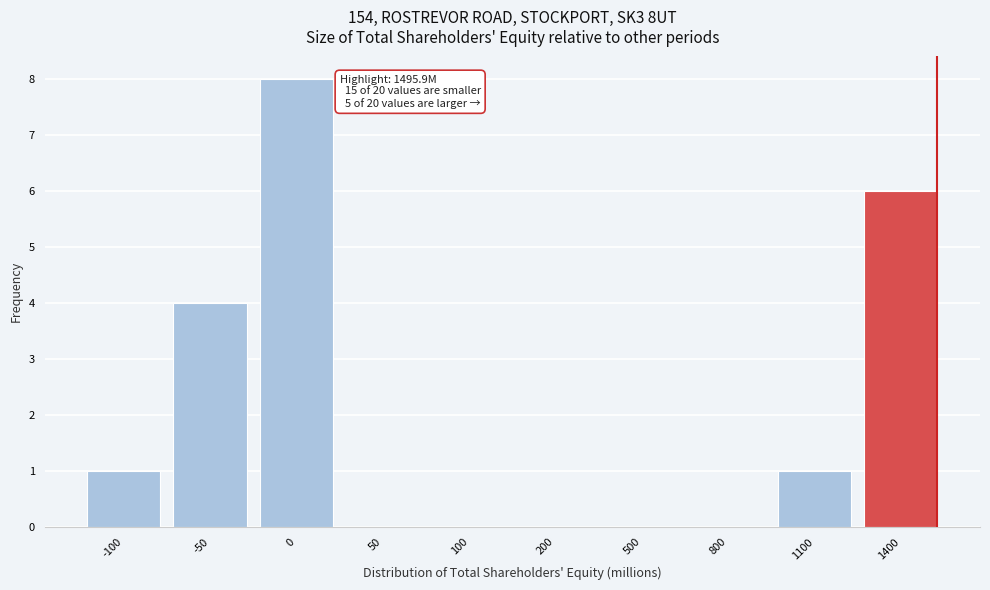

Reading right to left, list all the values displayed in this chart.

1400=6	1100=1	800=0	500=0	200=0	100=0	50=0	0=8	-50=4	-100=1